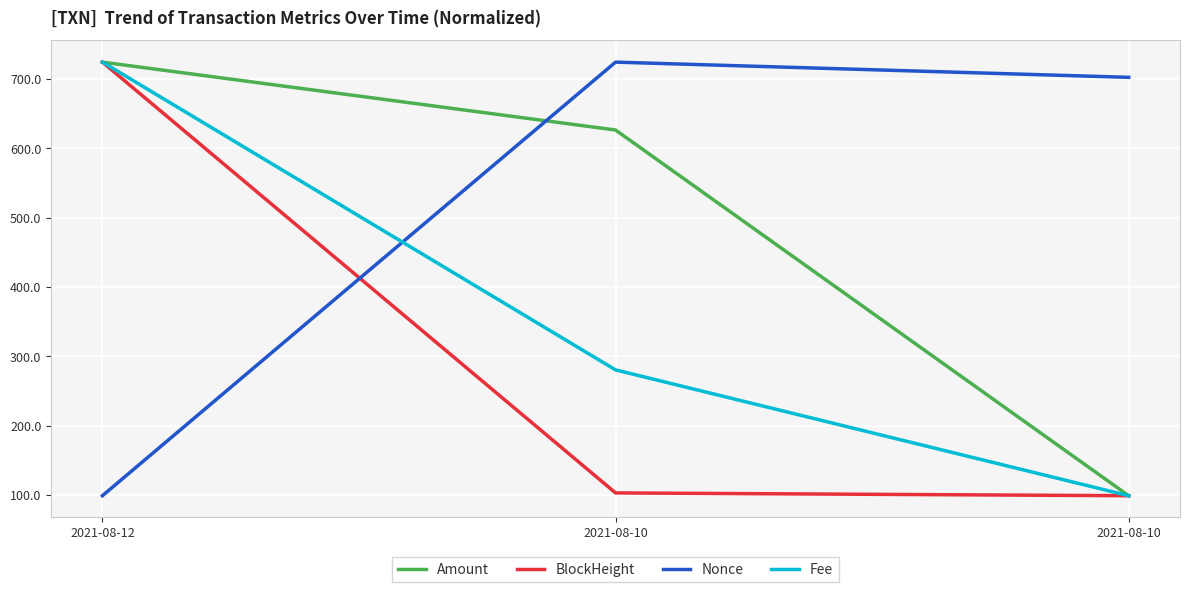

Reading right to left, list all the values displayed in this chart.

Amount: 99.0	626.4	724.3
BlockHeight: 99.0	103.1	724.3
Nonce: 702.4	724.3	99.0
Fee: 99.0	280.5	724.3